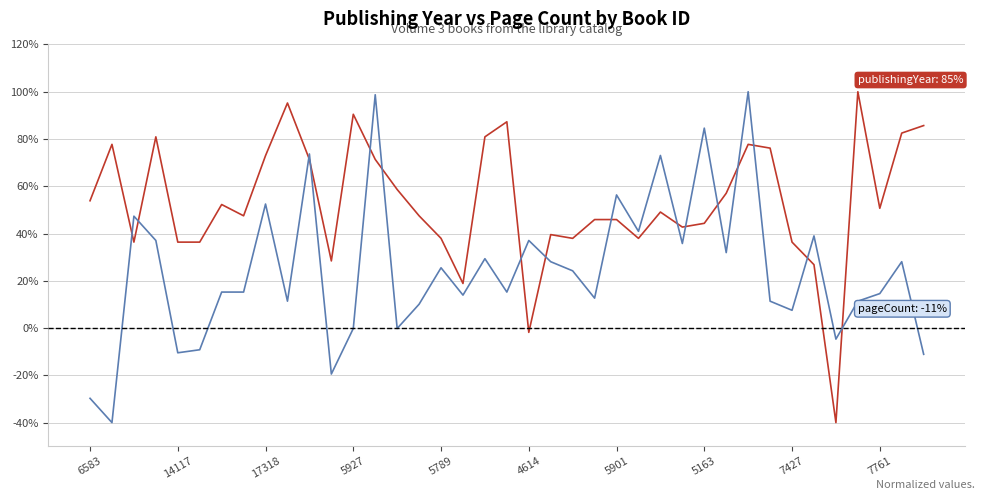

What is the smallest value displayed?

-40.0